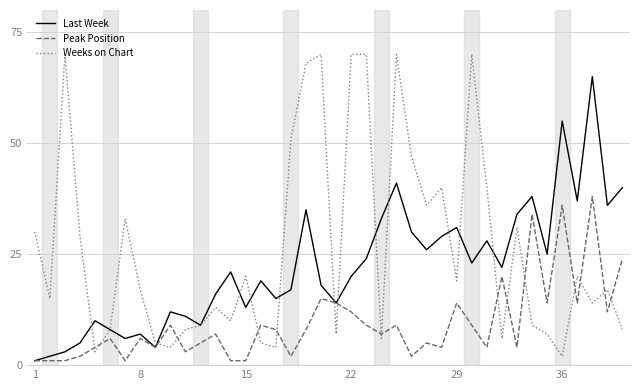

Rank the series by their maximum value, from highest to lowest.

Weeks on Chart, Last Week, Peak Position